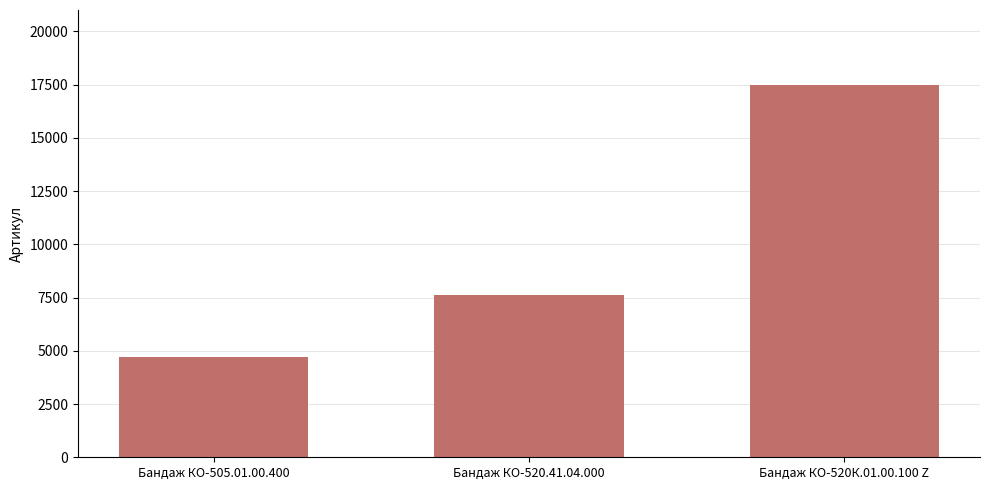

What is the label of the 3rd bar from the right?

Бандаж КО-505.01.00.400